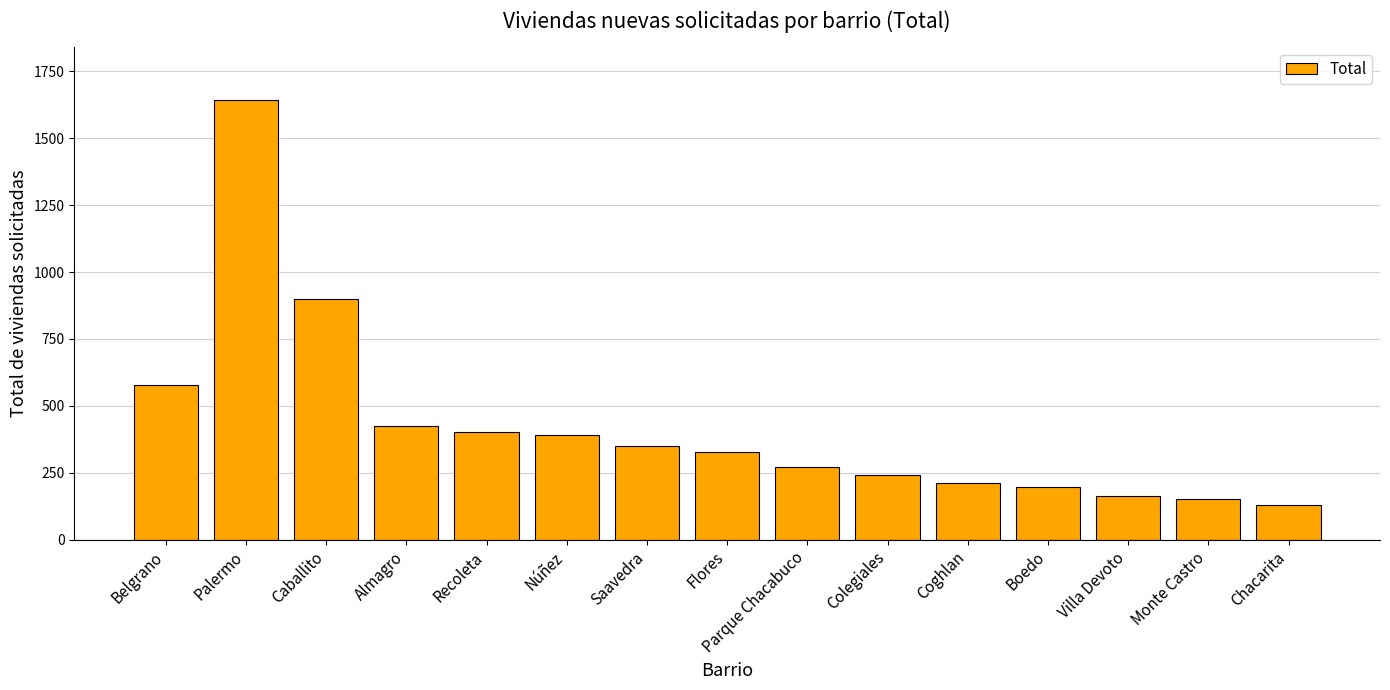

How many categories are shown in the chart?

15